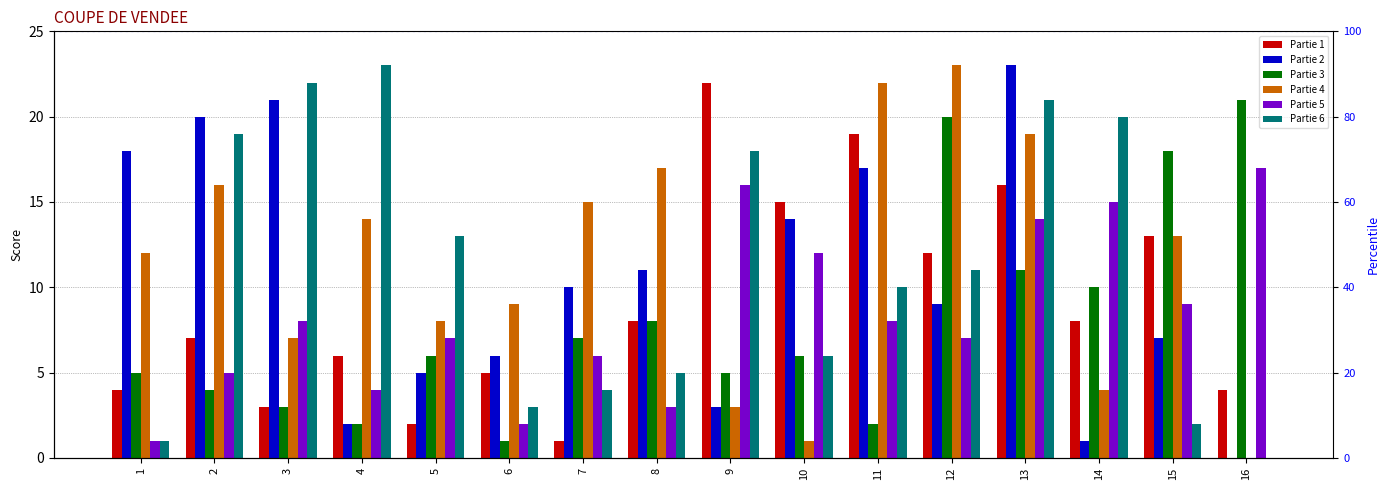

What are all the series names shown in the legend?

Partie 1, Partie 2, Partie 3, Partie 4, Partie 5, Partie 6